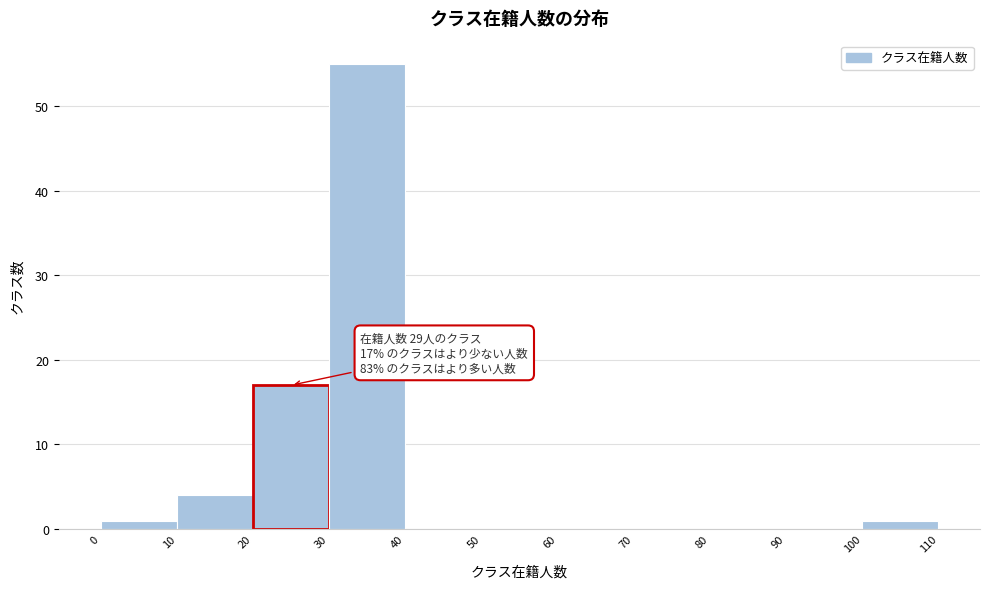

Over which range of the x-axis is the bar tallest?

30 to 40